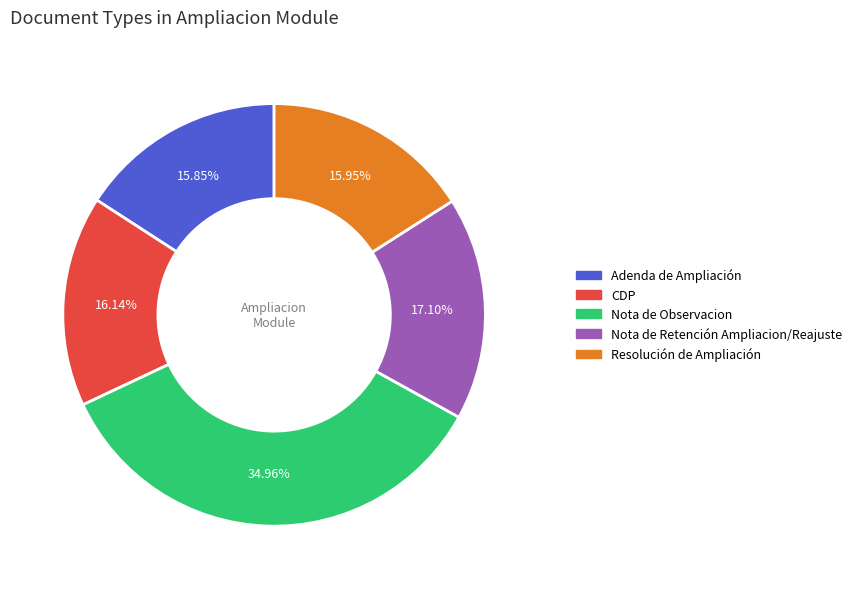

The Nota de Retención Ampliacion/Reajuste slice represents 17% of the pie. True or false?

True